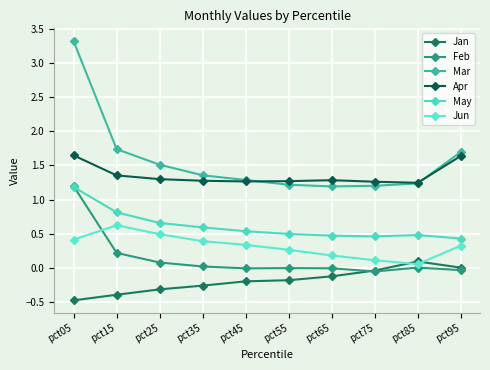

What is the greatest value displayed?

3.3